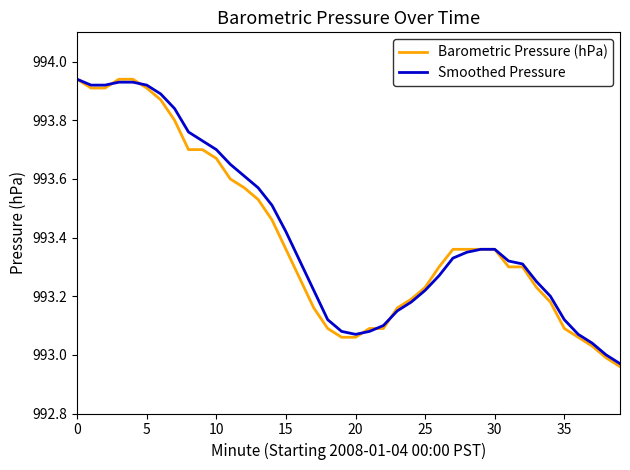

Which series has the widest spread of values?

Barometric Pressure (hPa)